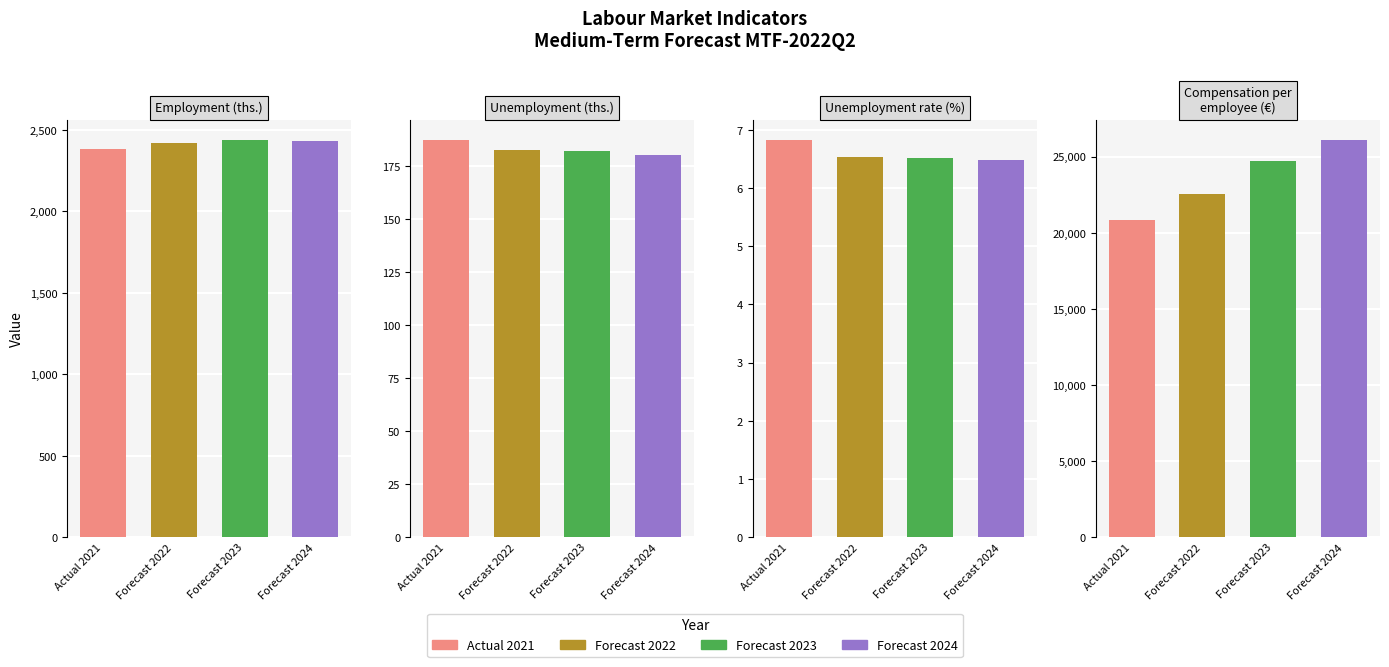

The value of Actual 2021 at Employment (ths.) is 3823.6. True or false?

False